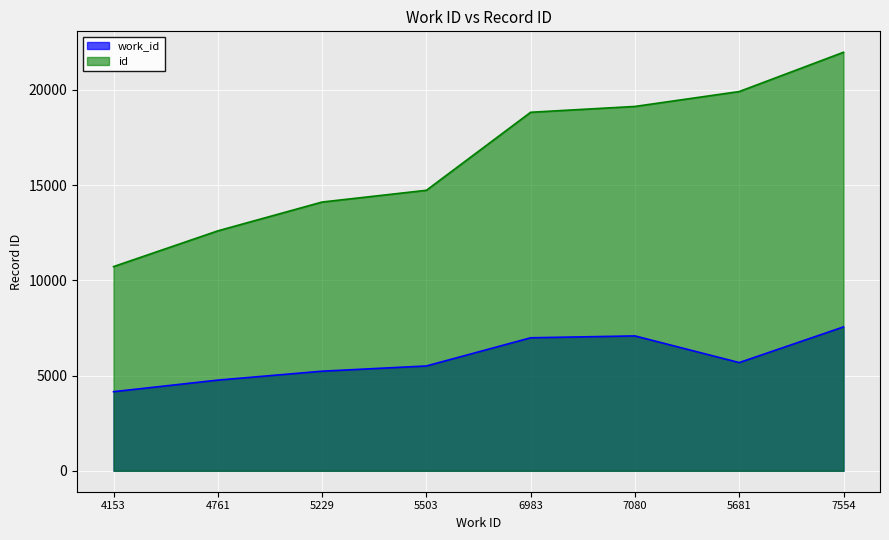

True or false: id and work_id intersect in this chart.

False